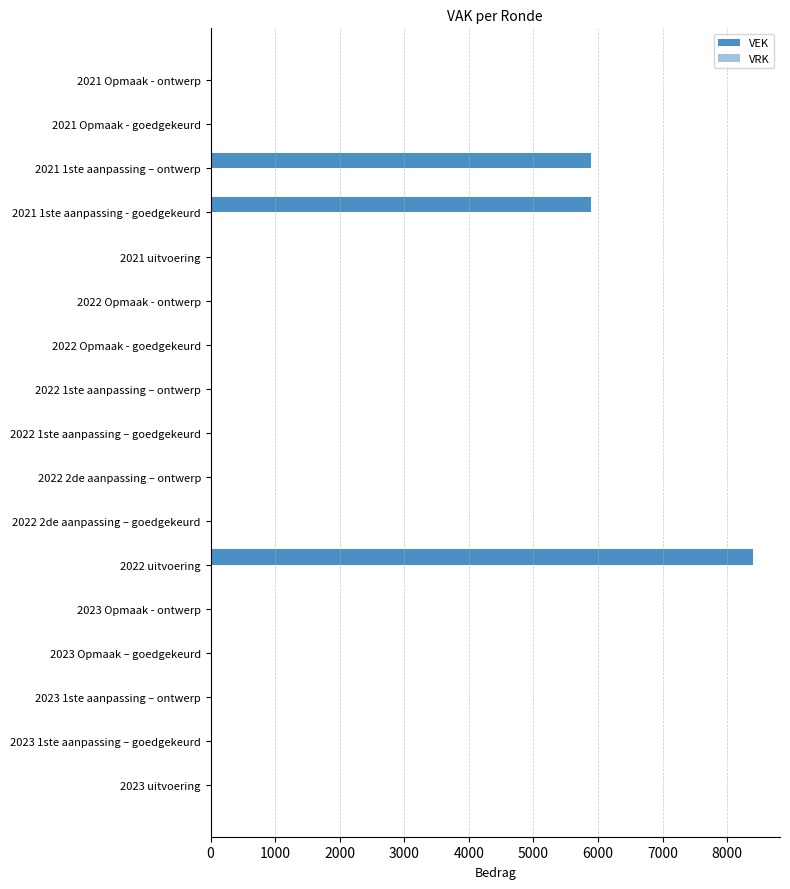

Reading bottom to top, list all the values displayed in this chart.

2023 uitvoering=0	2023 1ste aanpassing – goedgekeurd=0	2023 1ste aanpassing – ontwerp=0	2023 Opmaak – goedgekeurd=0	2023 Opmaak - ontwerp=0	2022 uitvoering=8400	2022 2de aanpassing – goedgekeurd=0	2022 2de aanpassing – ontwerp=0	2022 1ste aanpassing – goedgekeurd=0	2022 1ste aanpassing – ontwerp=0	2022 Opmaak - goedgekeurd=0	2022 Opmaak - ontwerp=0	2021 uitvoering=0	2021 1ste aanpassing - goedgekeurd=5900	2021 1ste aanpassing – ontwerp=5900	2021 Opmaak - goedgekeurd=0	2021 Opmaak - ontwerp=0